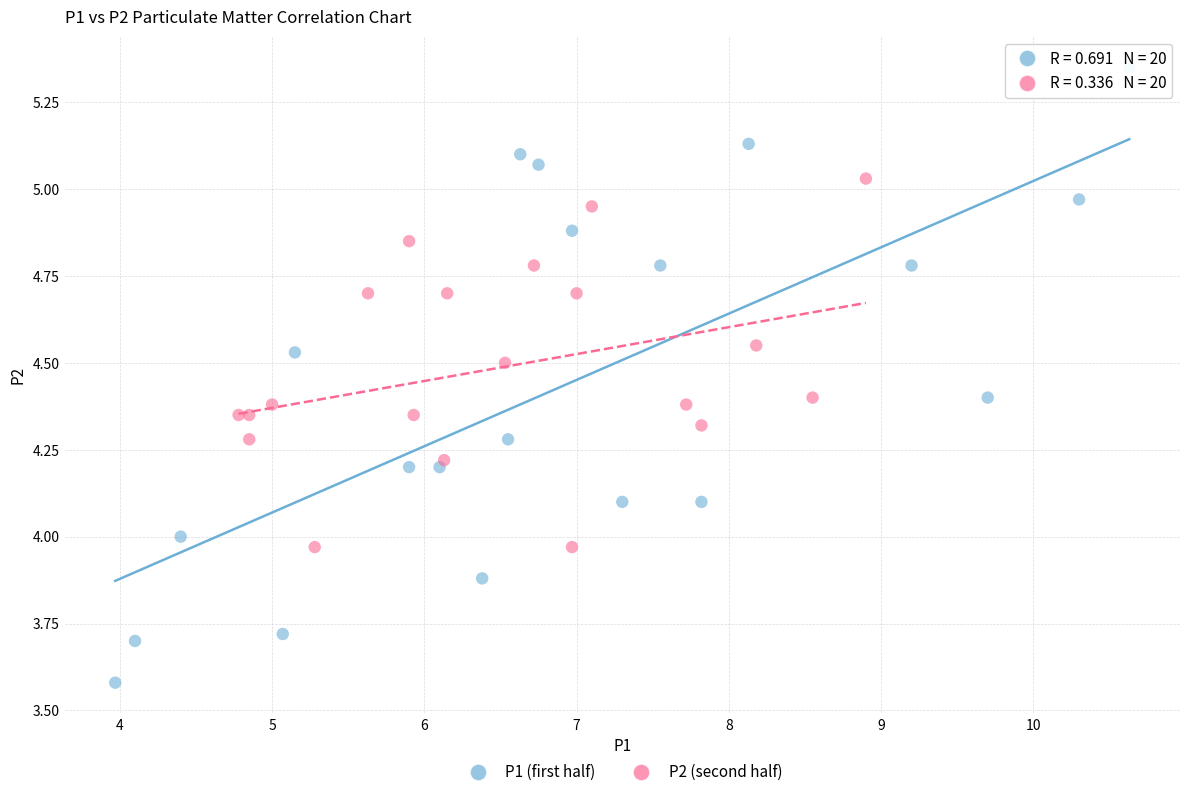

Which series reaches the maximum Y coordinate?

P1 (first half)